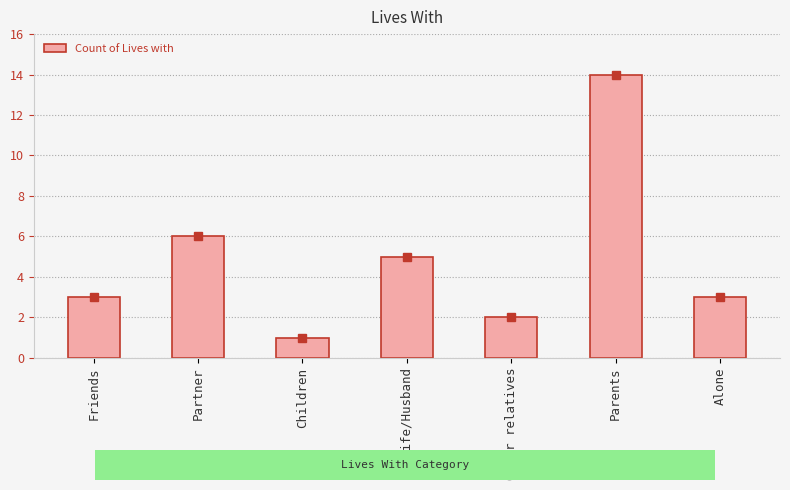

How many distinct data groups are displayed?

1